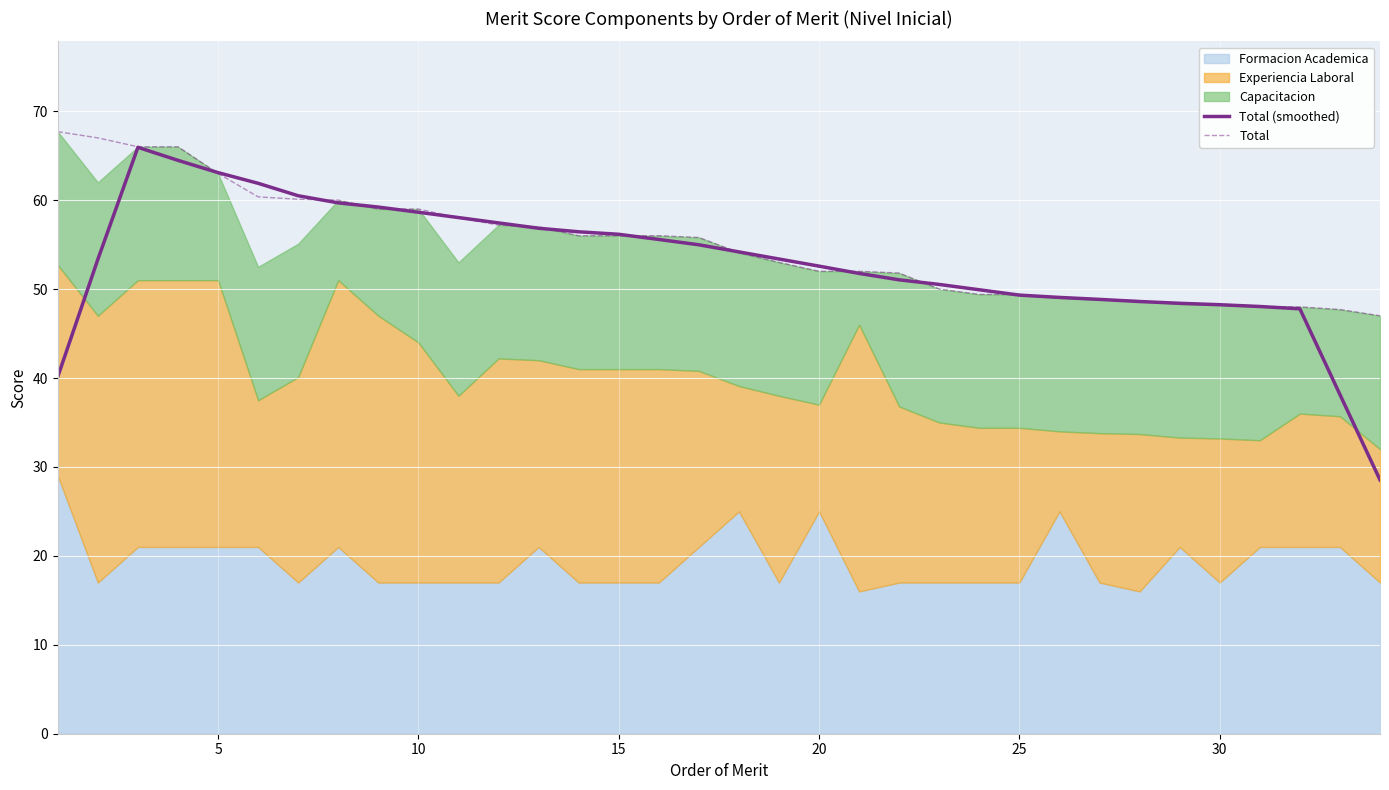

The Total series shows 80.7 at 25. True or false?

False